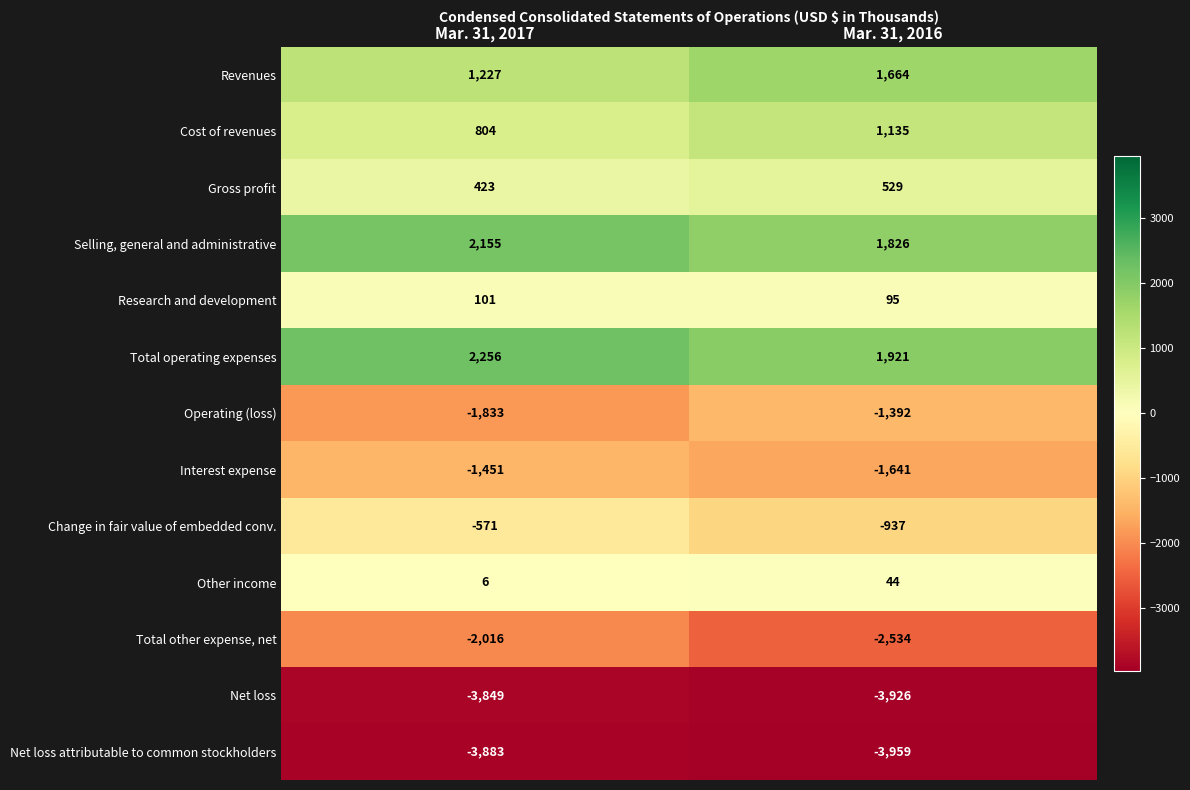

At which category is the sum across all series the highest?

Mar. 31, 2017